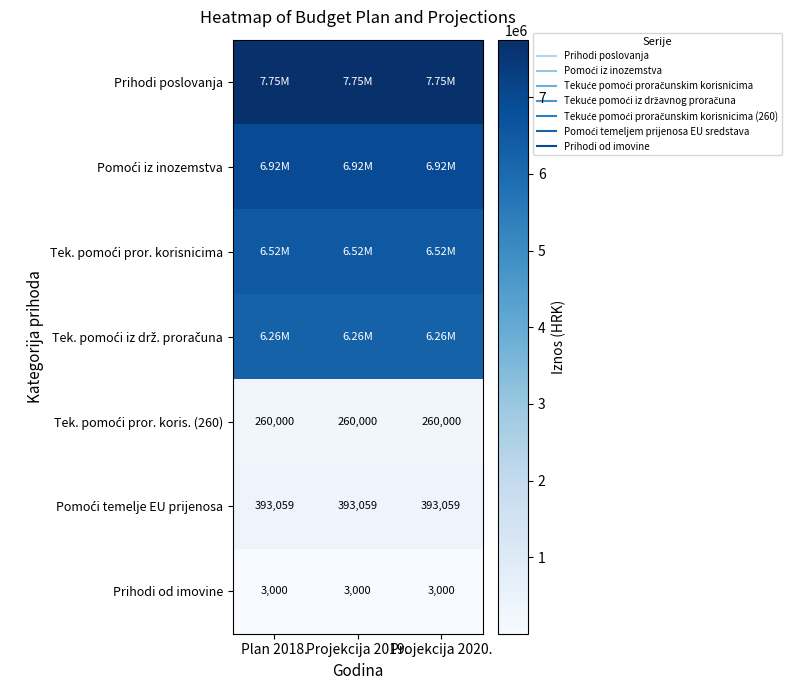

Which series has the largest total across all categories?

Prihodi poslovanja